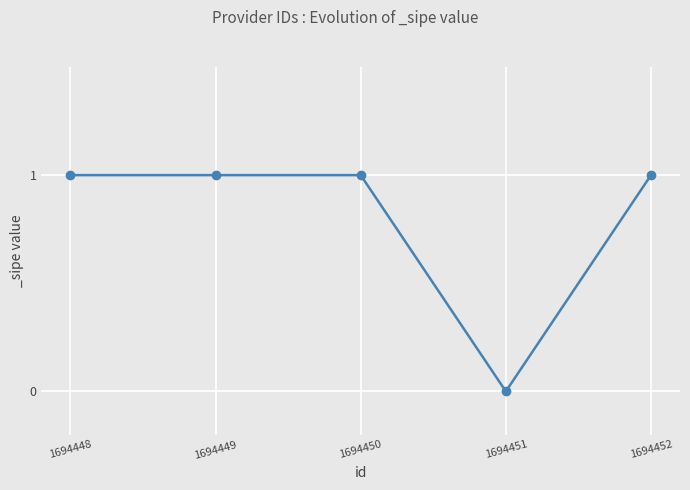

What is the ratio of the value at 1694449 to the value at 1694450?

1.0